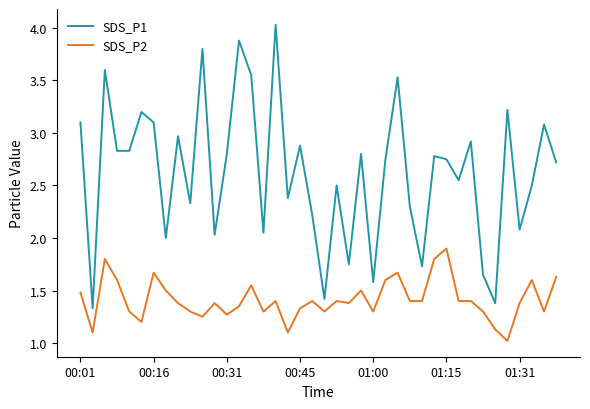

True or false: SDS_P1 and SDS_P2 cross at least once.

False